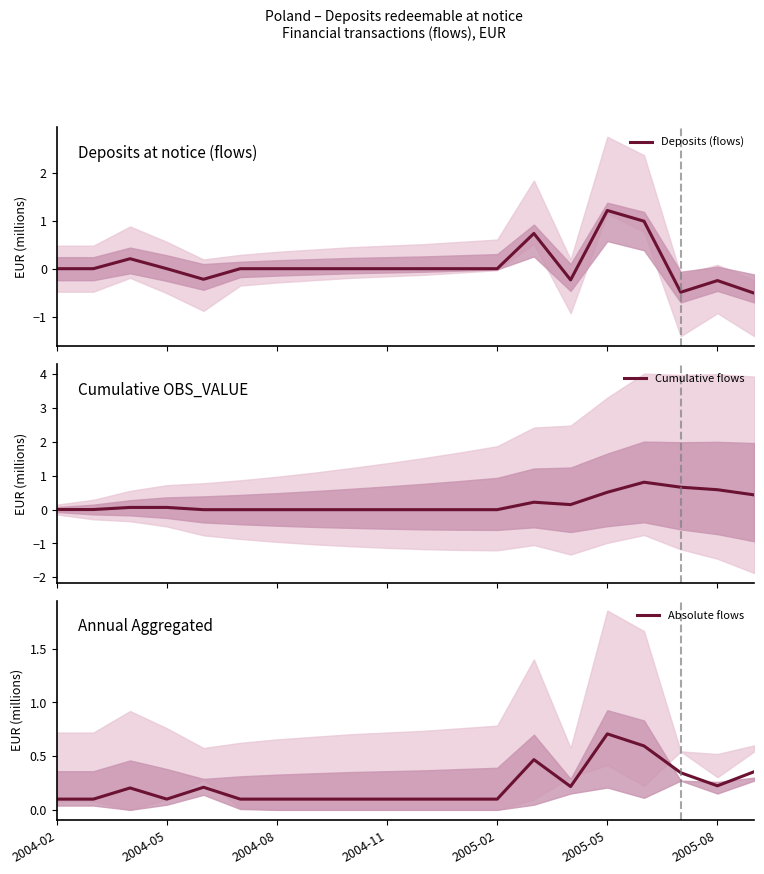

List the series in order of their peak value, highest first.

Deposits (flows), Cumulative flows, Absolute flows